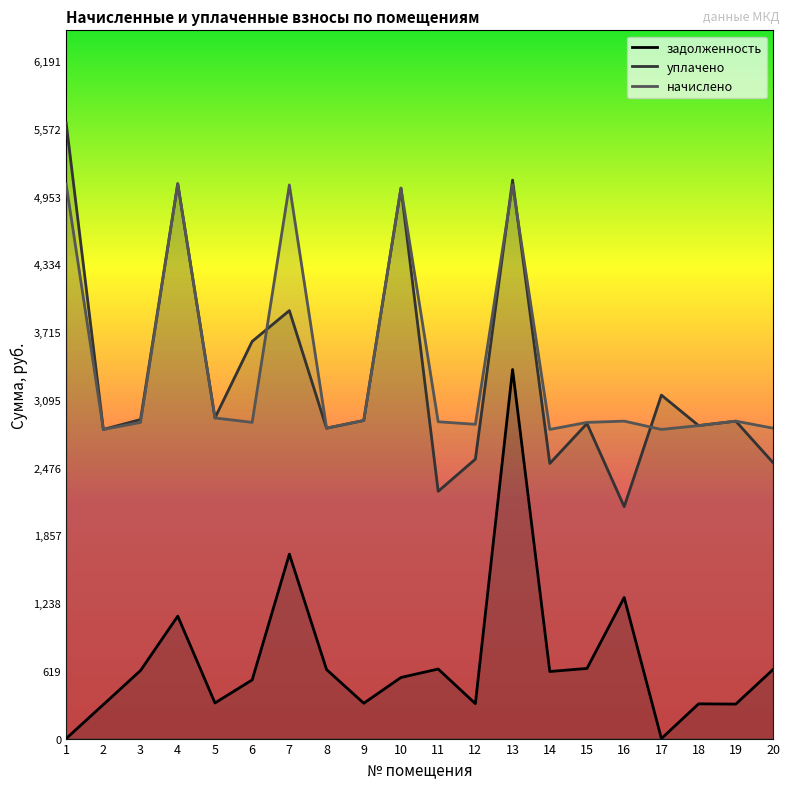

Reading right to left, what are all the values shown in this chart?

задолженность: 631.0	315.2	317.7	0.0	1289.6	641.4	613.0	3373.3	319.3	635.9	558.4	323.0	630.8	1685.8	536.1	325.8	1119.3	622.1	310.9	0.0
уплачено: 2522.4	2901.4	2861.0	3139.5	2119.8	2879.4	2514.5	5104.5	2554.2	2259.9	5031.6	2907.6	2837.0	3911.9	3630.0	2931.0	5071.0	2916.0	2825.6	5629.0
начислено: 2837.2	2901.6	2860.7	2825.6	2901.6	2889.9	2825.6	5060.2	2872.3	2895.8	5031.0	2907.4	2837.2	5060.2	2889.9	2930.8	5071.9	2889.9	2825.6	5066.1